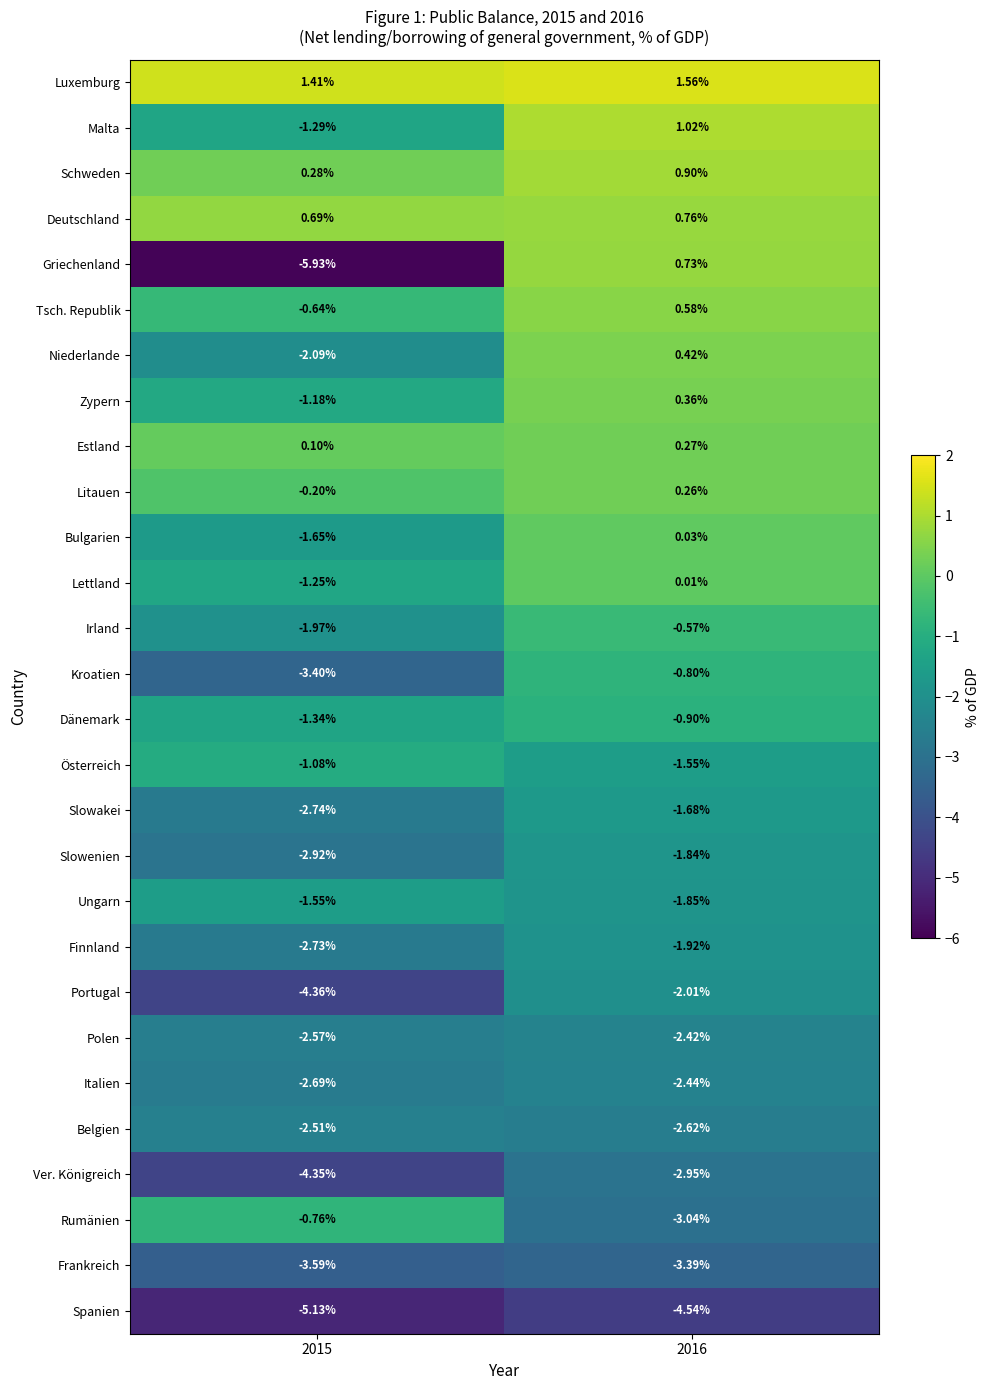

Which series has the widest spread of values?

Griechenland